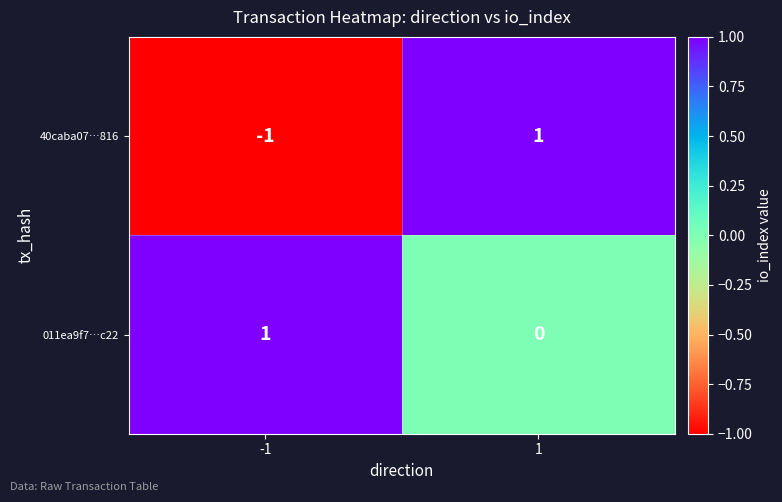

Is it true that 40caba07…816 equals -1 at -1?

True